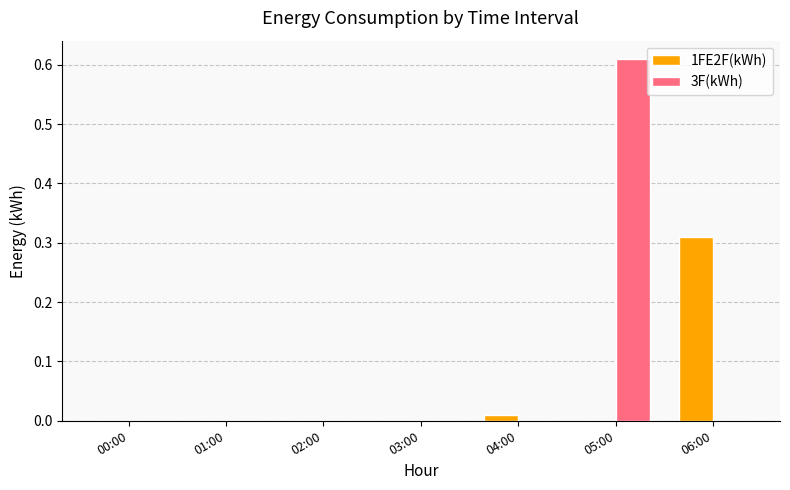

At which category is the sum across all series the highest?

05:00